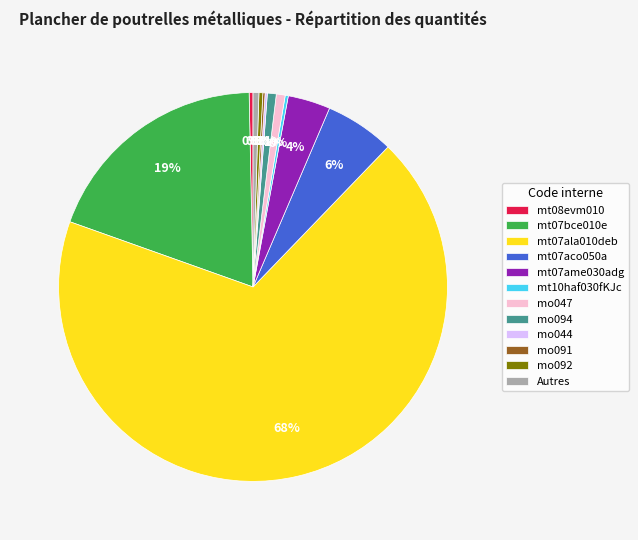

Is it true that mt08evm010 is 9% of the pie?

False